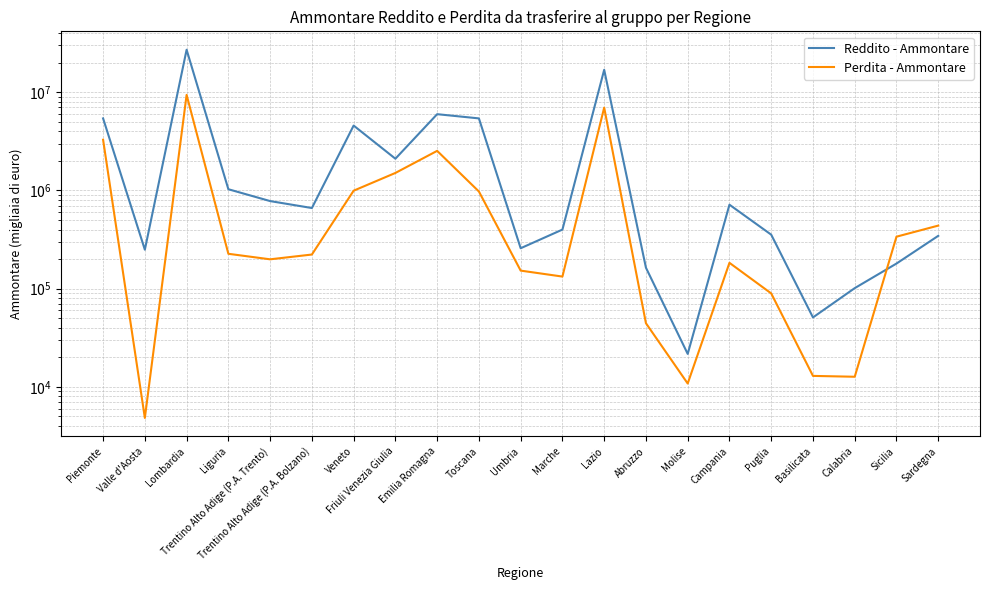

Reading left to right, what are all the values shown in this chart?

Reddito - Ammontare: Piemonte=5409572	Valle d'Aosta=249294	Lombardia=27030919	Liguria=1028162	Trentino Alto Adige (P.A. Trento)=778913	Trentino Alto Adige (P.A. Bolzano)=661841	Veneto=4572689	Friuli Venezia Giulia=2102507	Emilia Romagna=5970837	Toscana=5408660	Umbria=257909	Marche=399359	Lazio=16890954	Abruzzo=163457	Molise=21678	Campania=715585	Puglia=354436	Basilicata=50967	Calabria=101244	Sicilia=180163	Sardegna=344874
Perdita - Ammontare: Piemonte=3280090	Valle d'Aosta=4835	Lombardia=9390446	Liguria=226443	Trentino Alto Adige (P.A. Trento)=198948	Trentino Alto Adige (P.A. Bolzano)=222537	Veneto=993753	Friuli Venezia Giulia=1506141	Emilia Romagna=2527151	Toscana=974716	Umbria=152654	Marche=132760	Lazio=6963189	Abruzzo=44503	Molise=10828	Campania=183207	Puglia=89495	Basilicata=12946	Calabria=12689	Sicilia=338136	Sardegna=438449